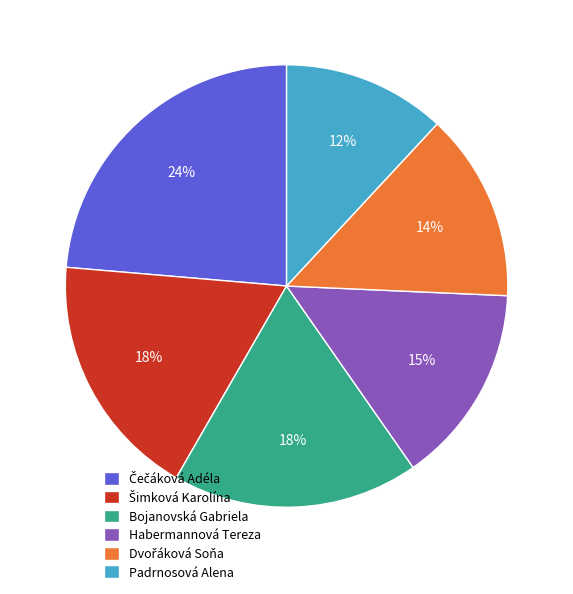

To the nearest percent, what percentage of the pie is Habermannová Tereza?

15%